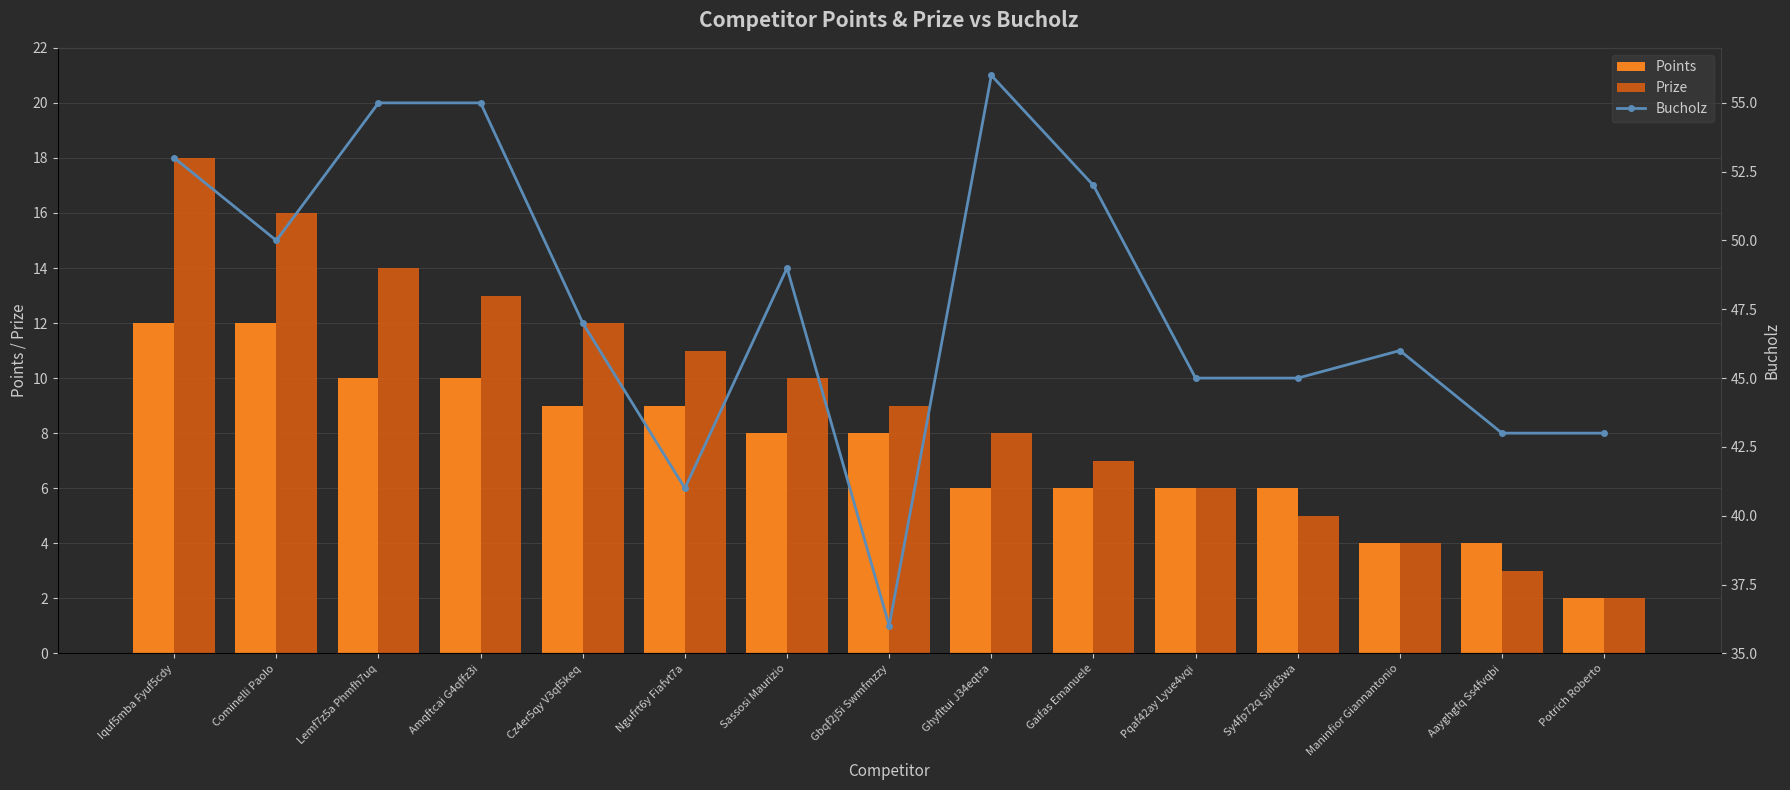

At which category is the sum across all series the highest?

Iquf5mba Fyuf5cdy